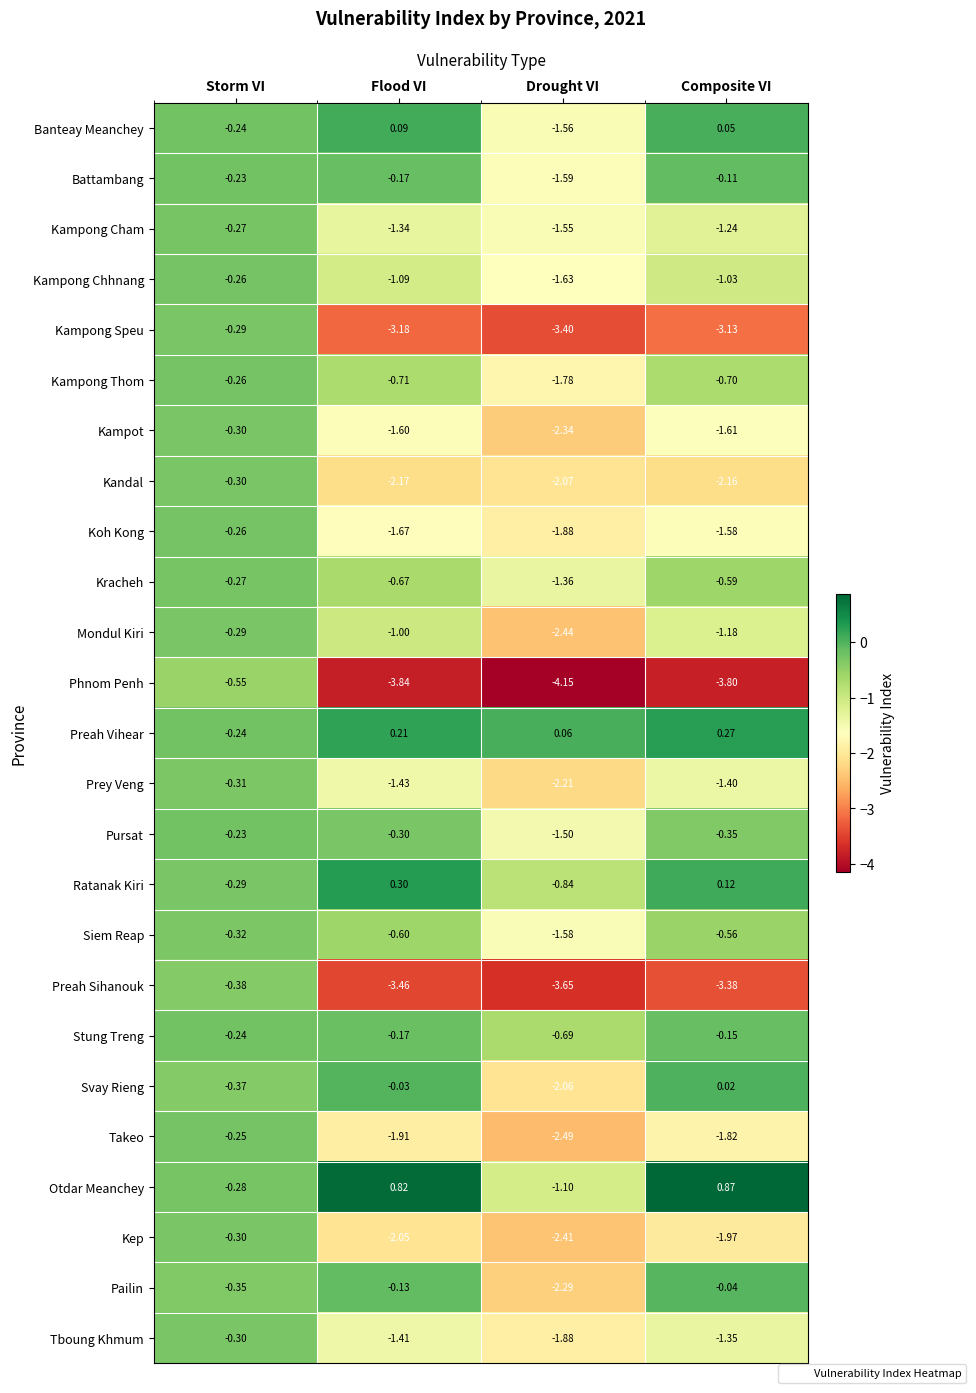

Rank the series at Composite VI from highest to lowest value.

Otdar Meanchey, Preah Vihear, Ratanak Kiri, Banteay Meanchey, Svay Rieng, Pailin, Battambang, Stung Treng, Pursat, Siem Reap, Kracheh, Kampong Thom, Kampong Chhnang, Mondul Kiri, Kampong Cham, Tboung Khmum, Prey Veng, Koh Kong, Kampot, Takeo, Kep, Kandal, Kampong Speu, Preah Sihanouk, Phnom Penh